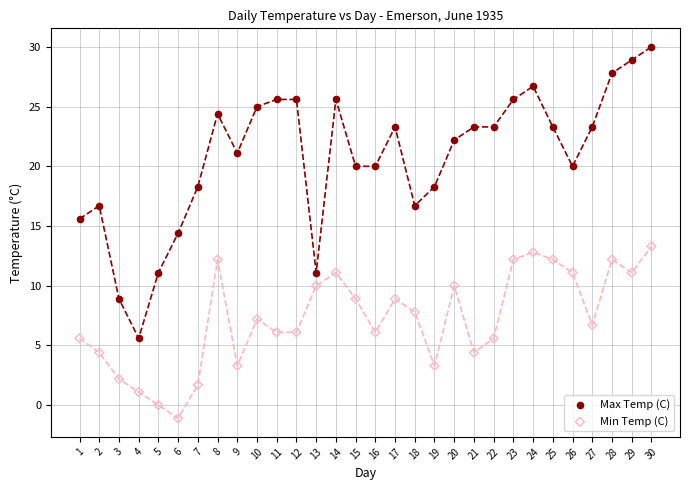

Which series contains the lowest Y value?

Min Temp (C)